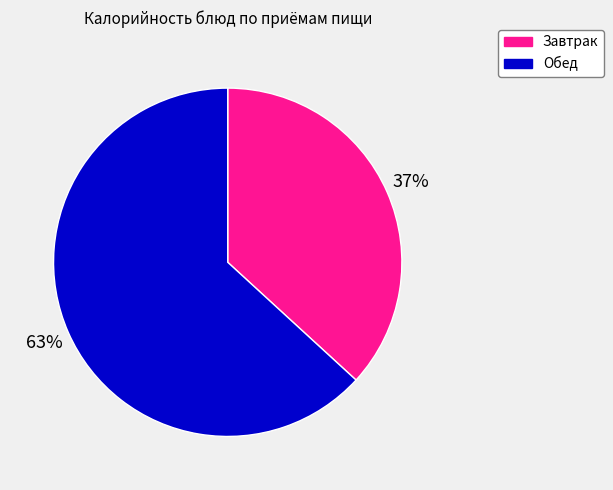

Is there any slice that represents more than half of the pie?

Yes